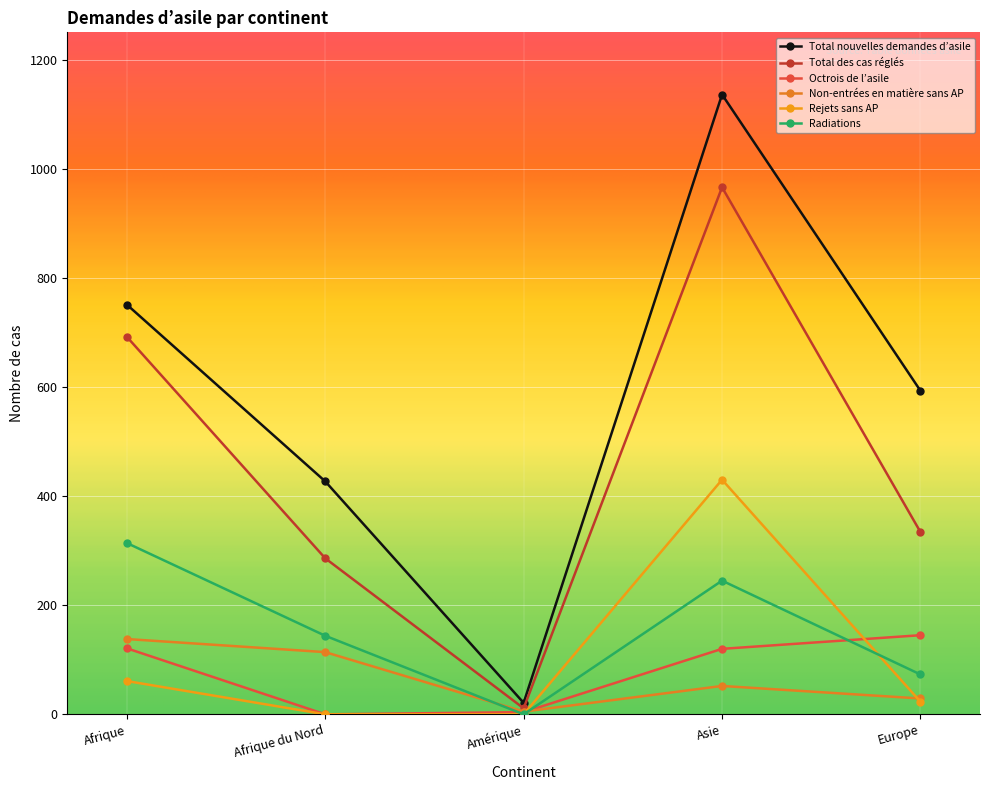

What is the spread (max minus min) of values at Amérique?

21